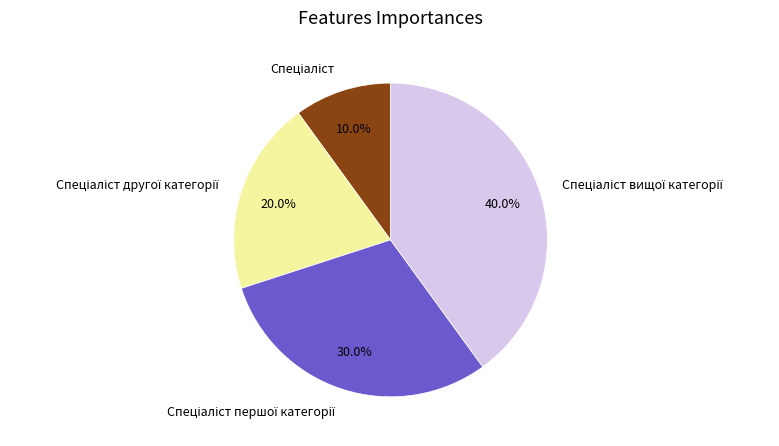

Is there any slice that represents more than half of the pie?

No